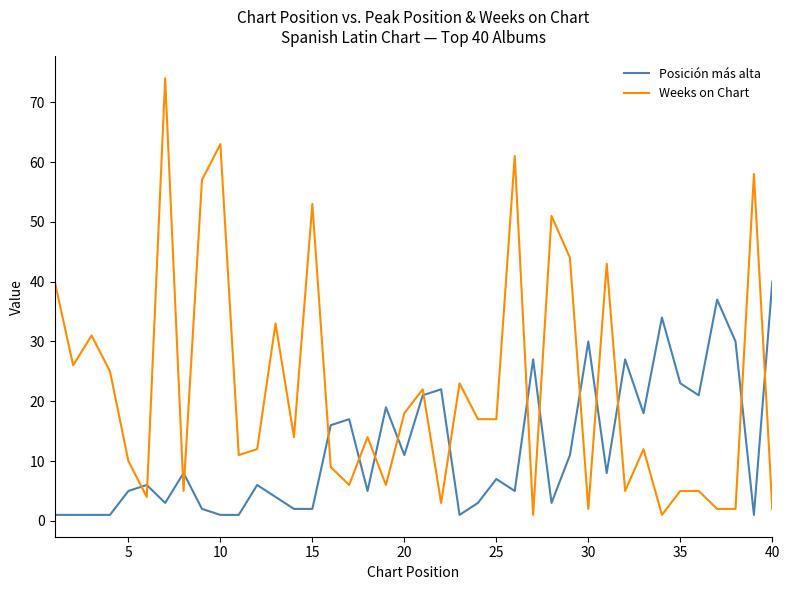

What are all the series names shown in the legend?

Posición más alta, Weeks on Chart